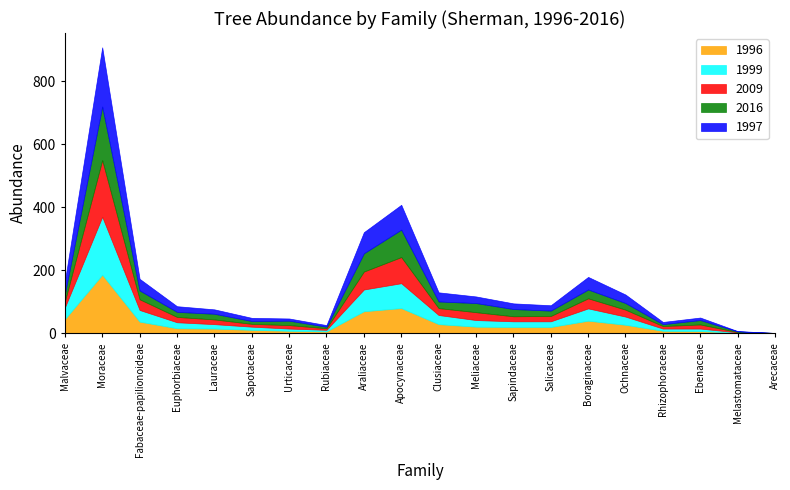

Reading left to right, list all the values displayed in this chart.

1996: Malvaceae=45	Moraceae=186	Fabaceae-papilionoideae=37	Euphorbiaceae=16	Lauraceae=15	Sapotaceae=11	Urticaceae=8	Rubiaceae=6	Araliaceae=70	Apocynaceae=80	Clusiaceae=29	Meliaceae=21	Sapindaceae=20	Salicaceae=20	Boraginaceae=40	Ochnaceae=27	Rhizophoraceae=8	Ebenaceae=7	Melastomataceae=2	Arecaceae=1
1997: Malvaceae=40	Moraceae=188	Fabaceae-papilionoideae=37	Euphorbiaceae=18	Lauraceae=14	Sapotaceae=10	Urticaceae=7	Rubiaceae=5	Araliaceae=67	Apocynaceae=79	Clusiaceae=29	Meliaceae=21	Sapindaceae=18	Salicaceae=17	Boraginaceae=40	Ochnaceae=27	Rhizophoraceae=7	Ebenaceae=8	Melastomataceae=1	Arecaceae=0
1999: Malvaceae=37	Moraceae=184	Fabaceae-papilionoideae=37	Euphorbiaceae=19	Lauraceae=14	Sapotaceae=10	Urticaceae=7	Rubiaceae=5	Araliaceae=69	Apocynaceae=79	Clusiaceae=29	Meliaceae=21	Sapindaceae=18	Salicaceae=18	Boraginaceae=39	Ochnaceae=26	Rhizophoraceae=7	Ebenaceae=8	Melastomataceae=1	Arecaceae=0
2009: Malvaceae=19	Moraceae=180	Fabaceae-papilionoideae=34	Euphorbiaceae=17	Lauraceae=15	Sapotaceae=9	Urticaceae=11	Rubiaceae=5	Araliaceae=57	Apocynaceae=83	Clusiaceae=22	Meliaceae=25	Sapindaceae=16	Salicaceae=17	Boraginaceae=32	Ochnaceae=22	Rhizophoraceae=8	Ebenaceae=13	Melastomataceae=1	Arecaceae=0
2016: Malvaceae=24	Moraceae=170	Fabaceae-papilionoideae=28	Euphorbiaceae=16	Lauraceae=18	Sapotaceae=9	Urticaceae=14	Rubiaceae=5	Araliaceae=58	Apocynaceae=87	Clusiaceae=21	Meliaceae=29	Sapindaceae=23	Salicaceae=17	Boraginaceae=28	Ochnaceae=21	Rhizophoraceae=6	Ebenaceae=14	Melastomataceae=2	Arecaceae=0